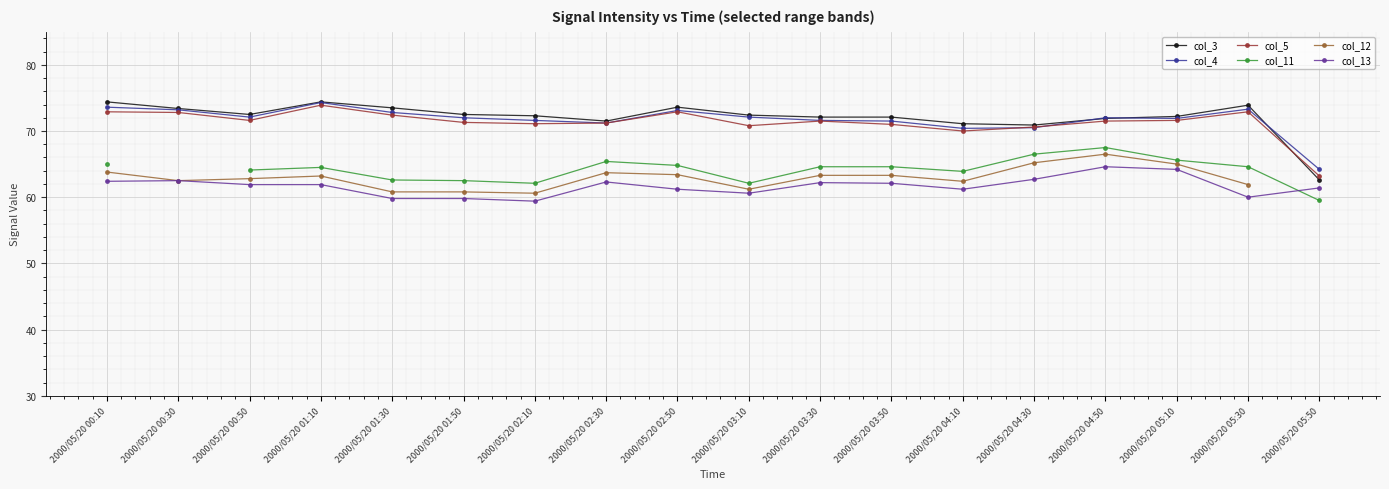

Which label corresponds to the largest value in the chart?

2000/05/20 00:10